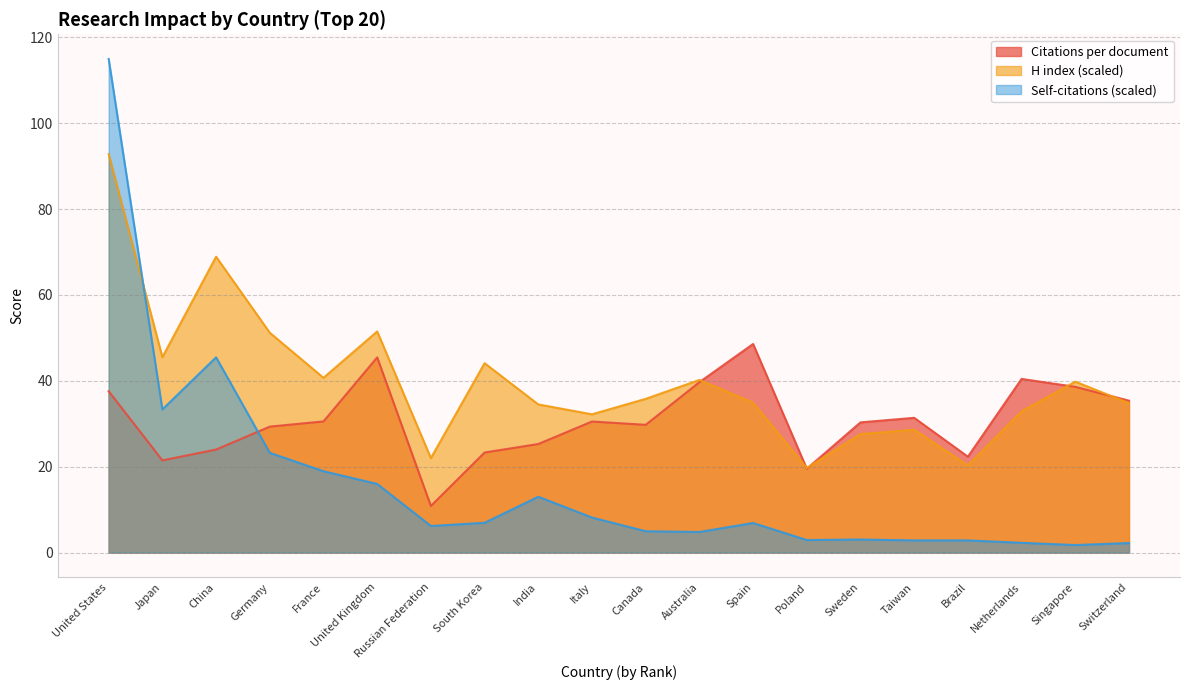

How many lines are shown in the chart?

3